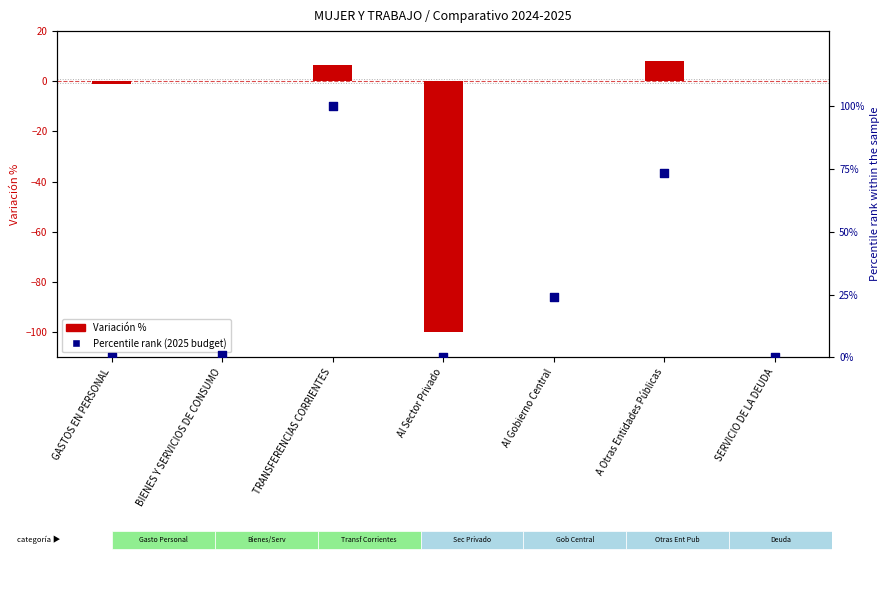

Is the value of Percentile rank (2025 budget) at TRANSFERENCIAS CORRIENTES greater than the value of Variación % at GASTOS EN PERSONAL?

Yes